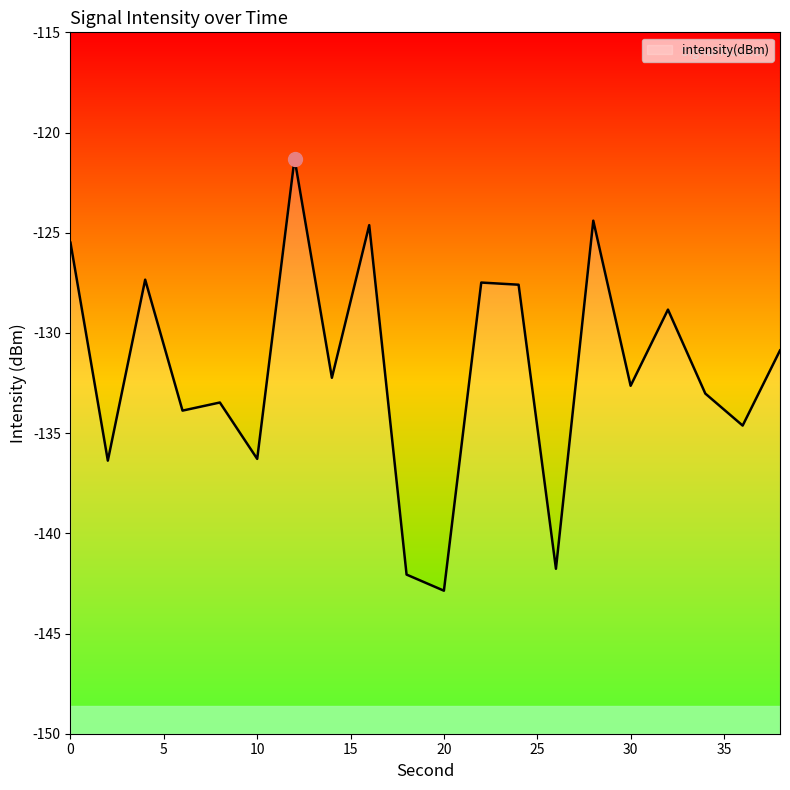

Reading right to left, extract all data points from this chart.

38=-130.9	36=-134.6	34=-133.0	32=-128.8	30=-132.6	28=-124.4	26=-141.8	24=-127.6	22=-127.5	20=-142.9	18=-142.1	16=-124.6	14=-132.2	12=-121.3	10=-136.3	8=-133.5	6=-133.9	4=-127.3	2=-136.4	0=-125.5